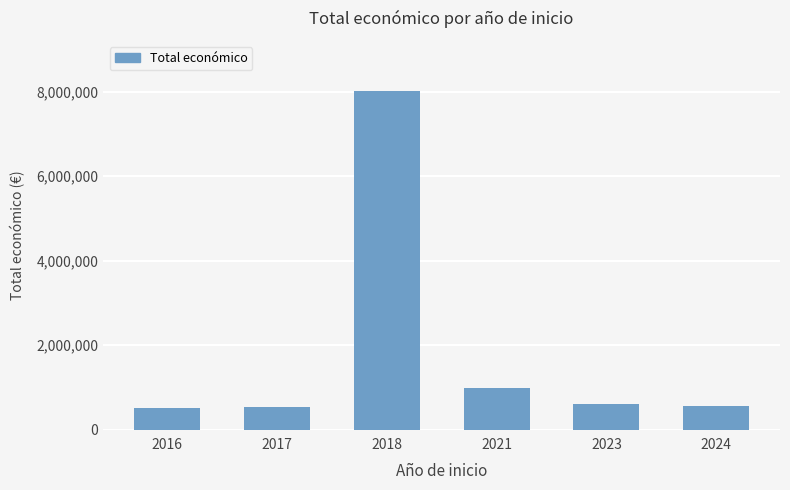

What is the value of the 2nd bar from the left?

540569